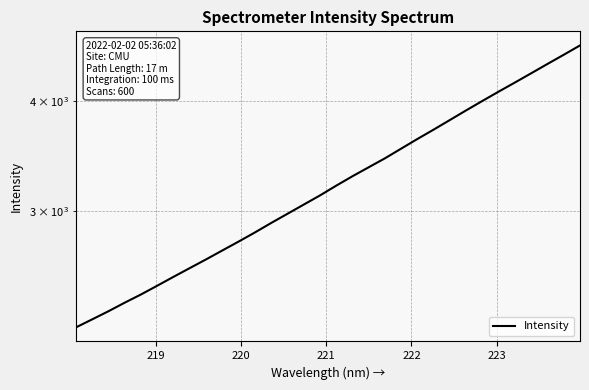

What is the average value?

3259.4